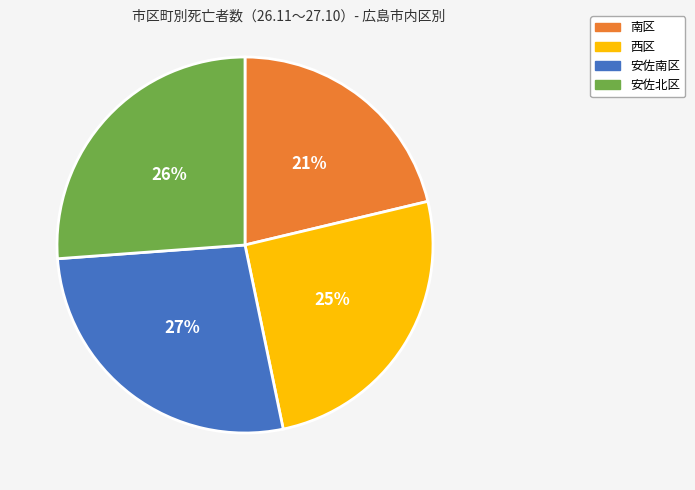

The 安佐北区 slice represents 32% of the pie. True or false?

False